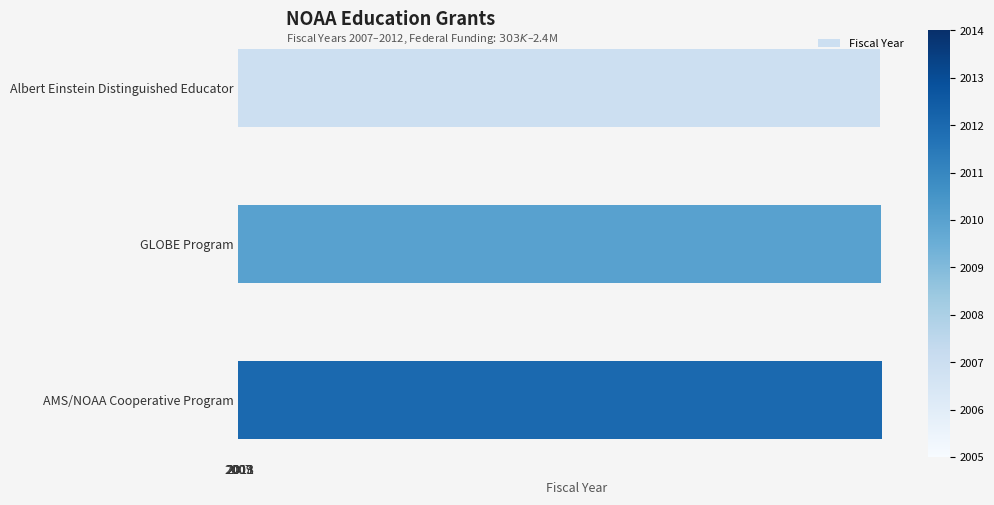

Count the number of data series in this chart.

1